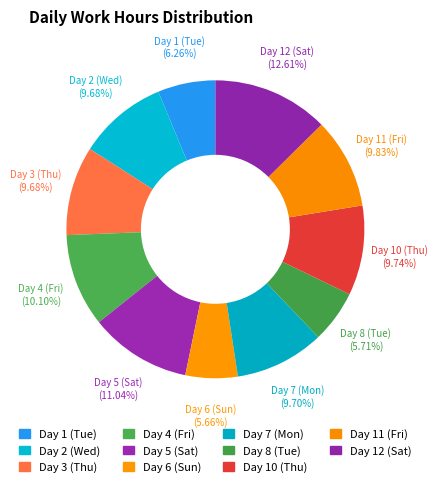

Count the number of slices in the pie.

11